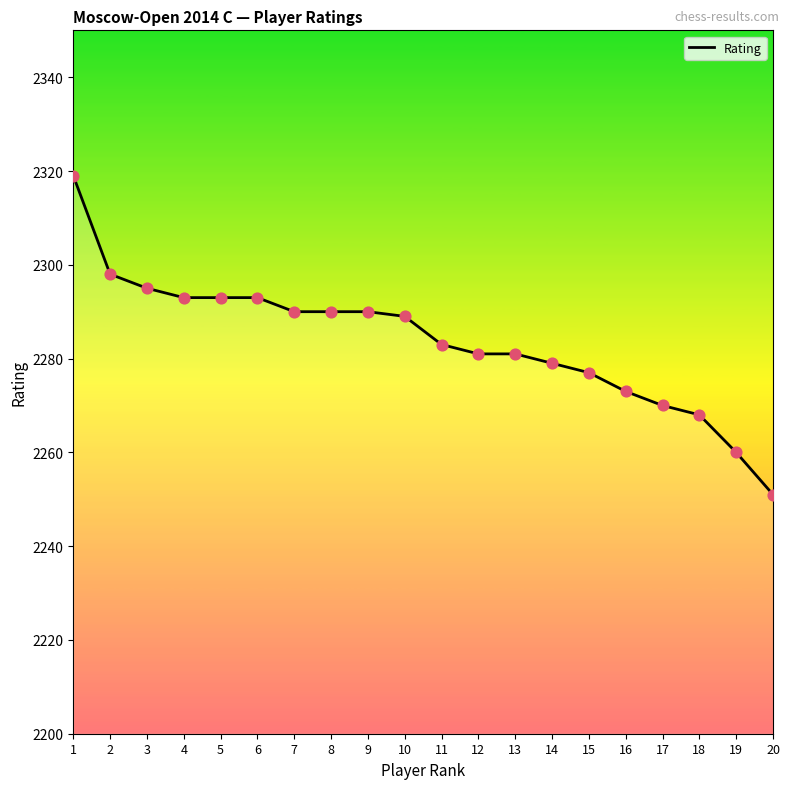

Between 20 and 7, which is larger?

7